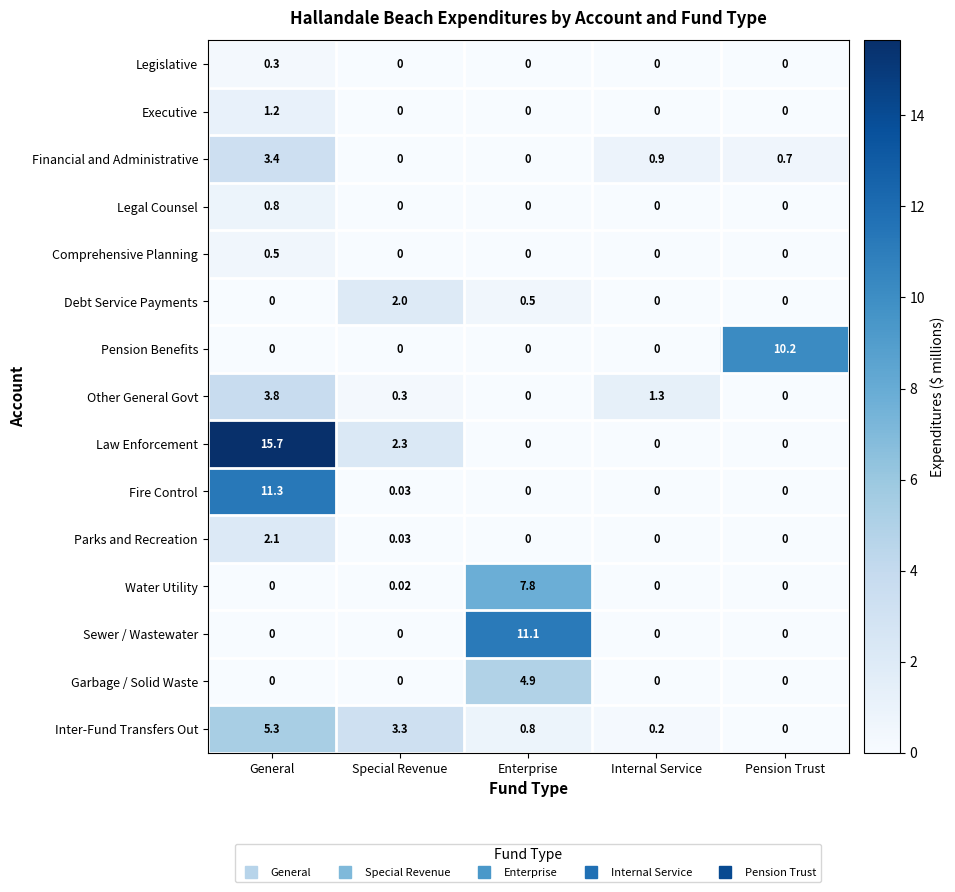

How many values in Financial and Administrative are above zero?

3